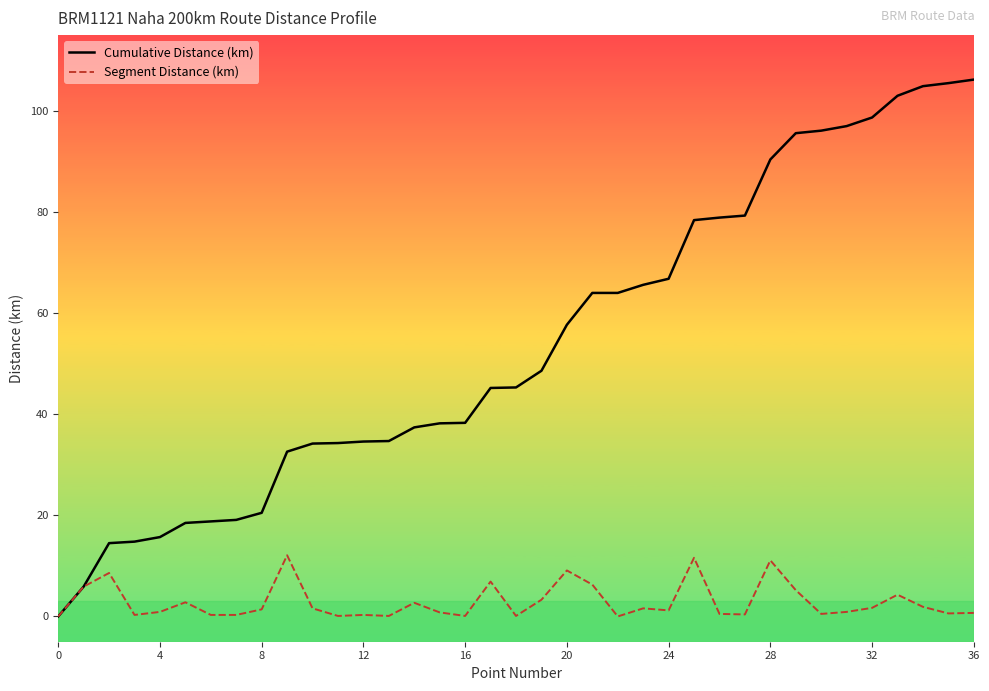

True or false: Segment Distance (km) has more than 2 interior local peaks.

True